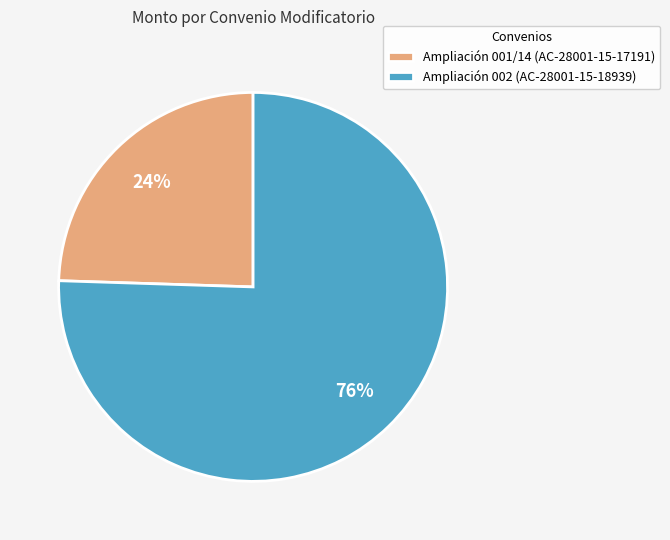

Combined, do Ampliación 002 (AC-28001-15-18939) and Ampliación 001/14 (AC-28001-15-17191) account for over 50%?

Yes